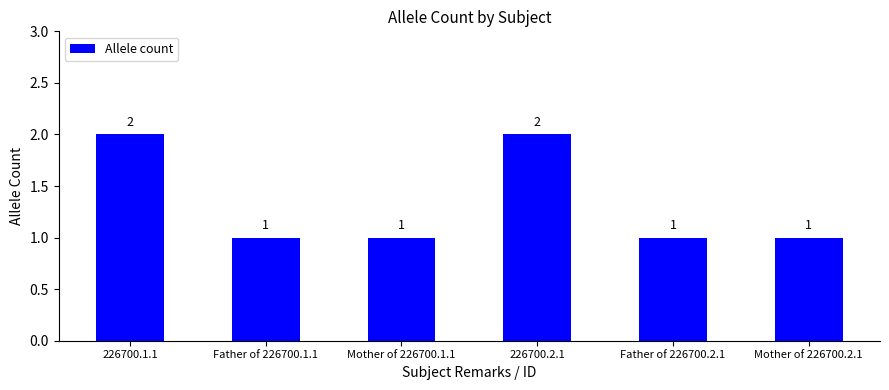

Reading right to left, extract all data points from this chart.

Mother of 226700.2.1=1	Father of 226700.2.1=1	226700.2.1=2	Mother of 226700.1.1=1	Father of 226700.1.1=1	226700.1.1=2